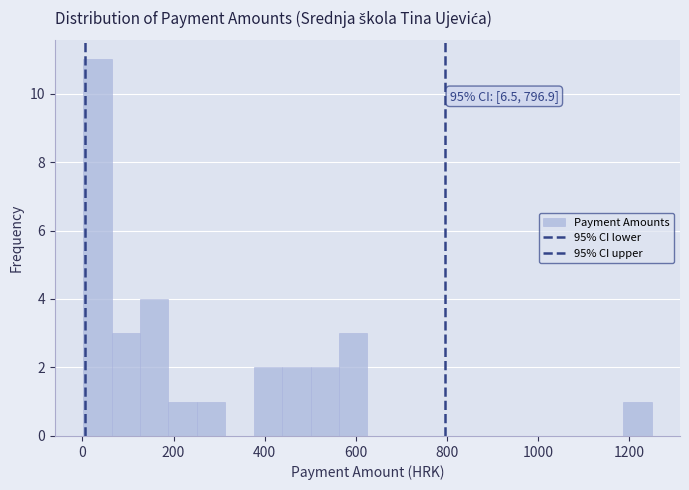

Read against the x-axis, roughly where is the centre of the tallest bar?

40